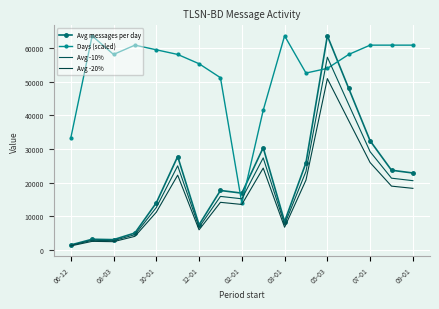

What is the highest value of the Days (scaled) series?

63728.3